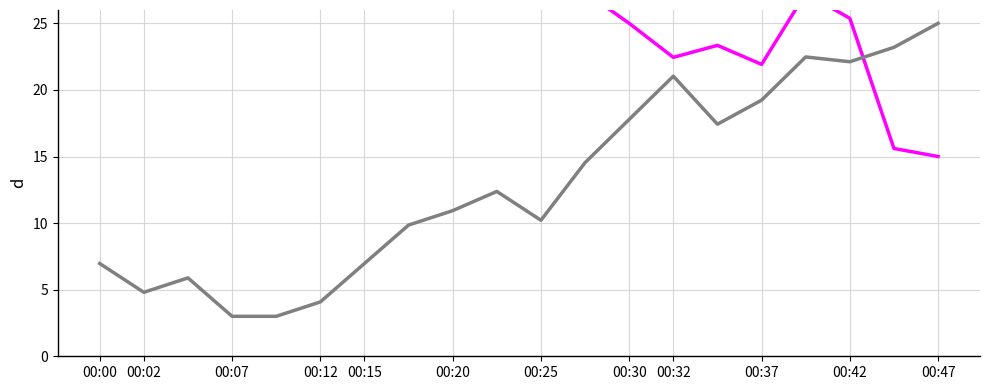

What is the difference between the BME280_humidity values at 16 and 18?

11.7